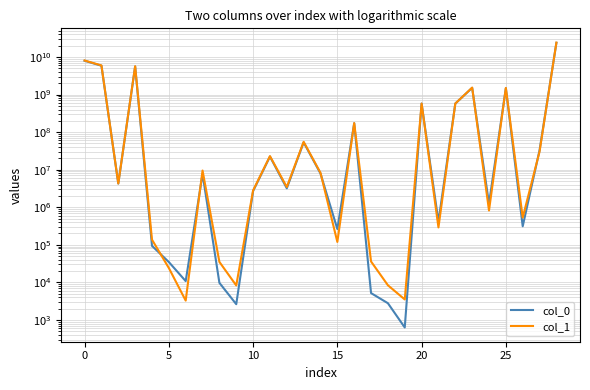

What is the label of the 11th point from the right?

18